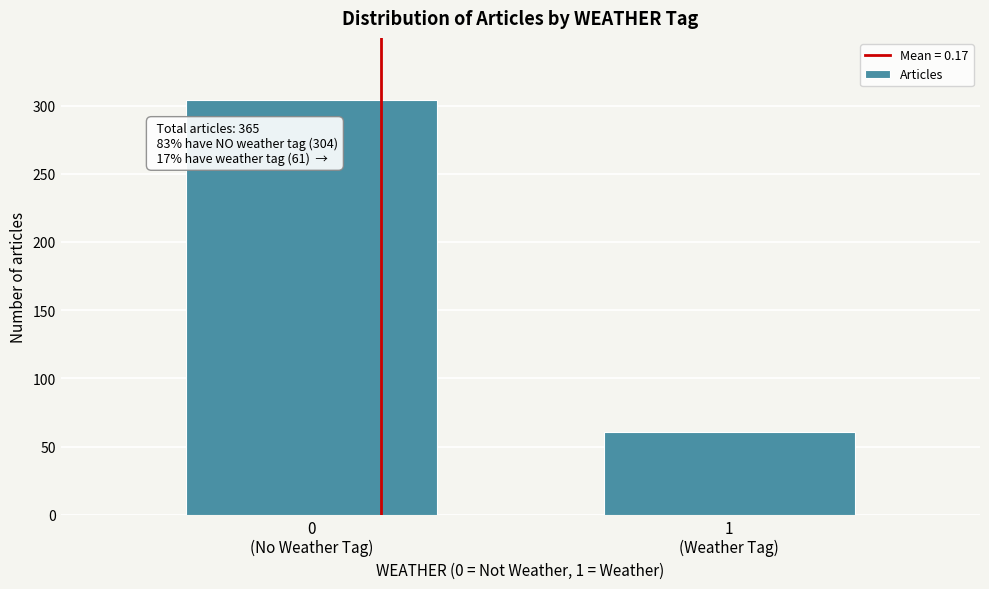

Reading left to right, extract all data points from this chart.

304	61